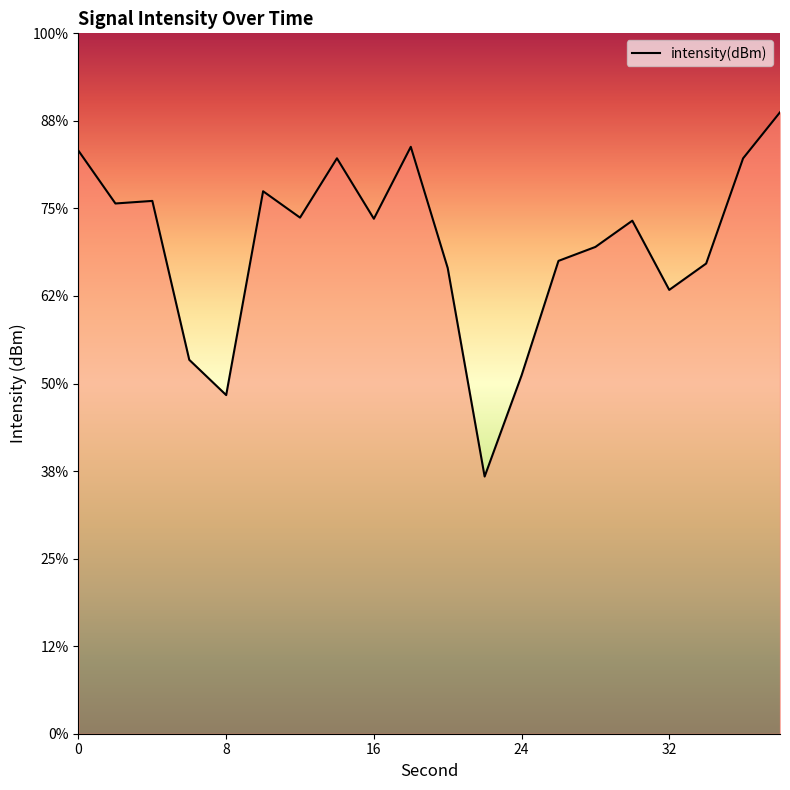

The value at 4 is -189.2. True or false?

False